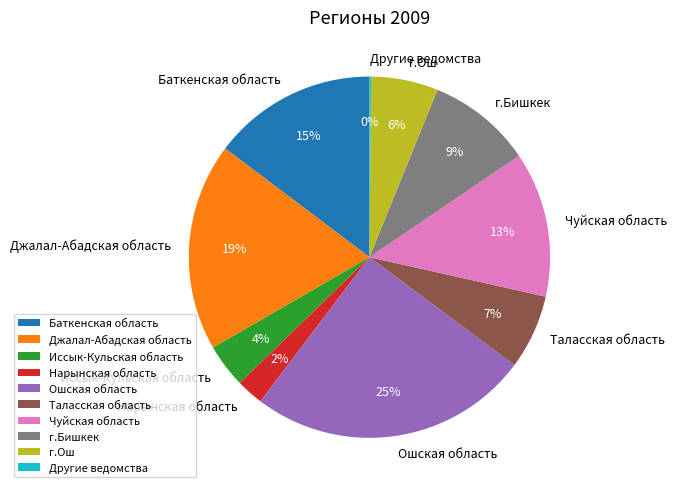

Which has a higher value, Чуйская область or Нарынская область?

Чуйская область